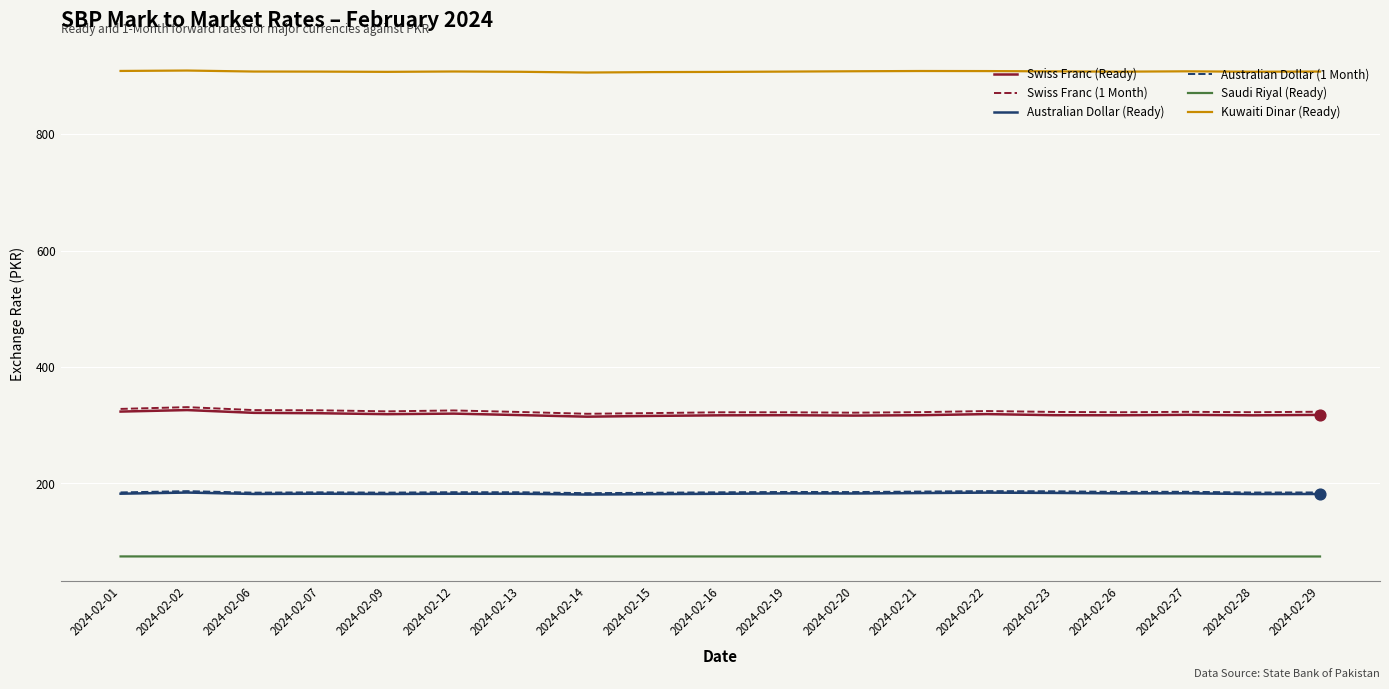

At how many categories does at least one series exceed 837?

19